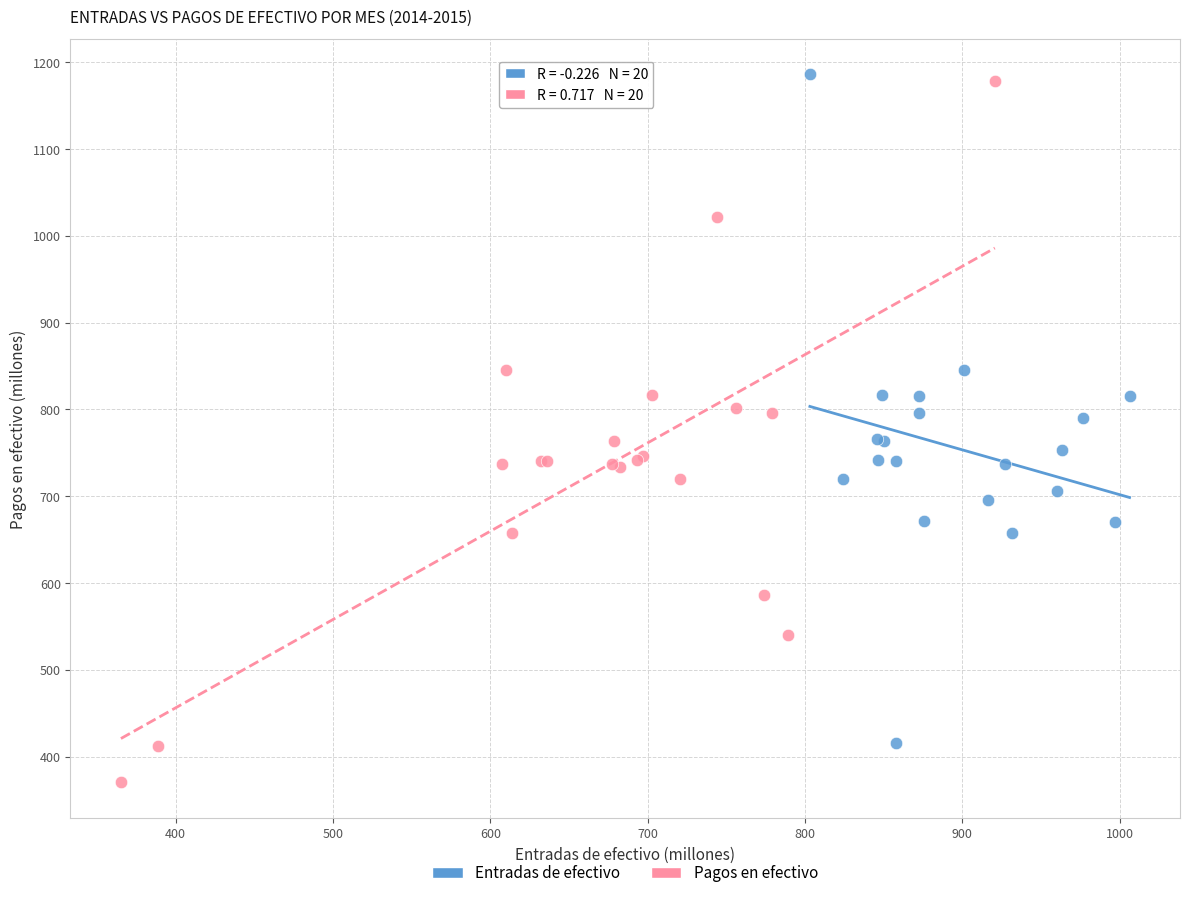

Which series has the largest Y range (max minus min)?

Pagos en efectivo